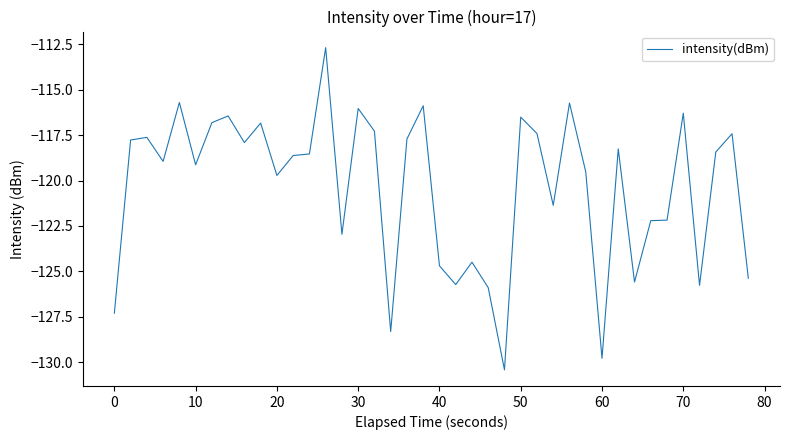

Does the chart display data point markers on the line(s)?

No